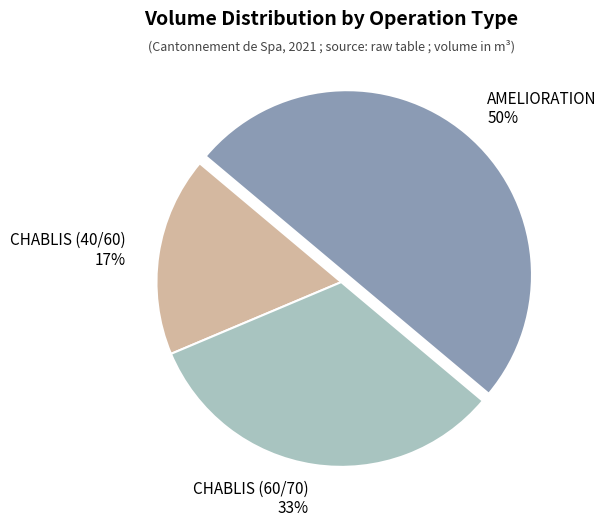

Rank the categories by value from highest to lowest.

AMELIORATION, CHABLIS (60/70), CHABLIS (40/60)